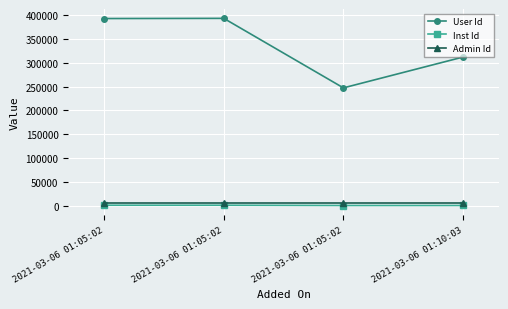

Does the chart display data point markers on the line(s)?

Yes